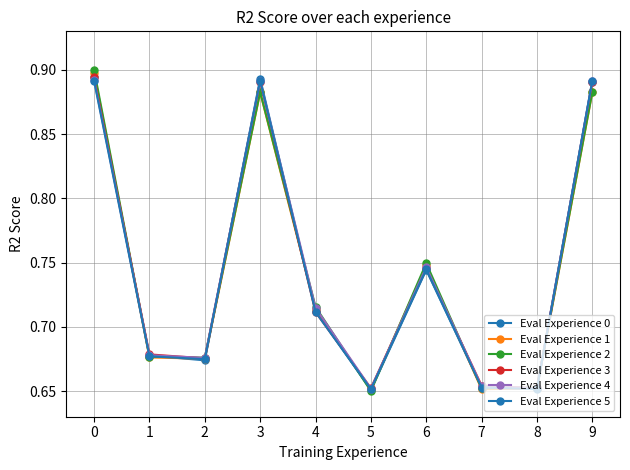

How many distinct data groups are displayed?

6